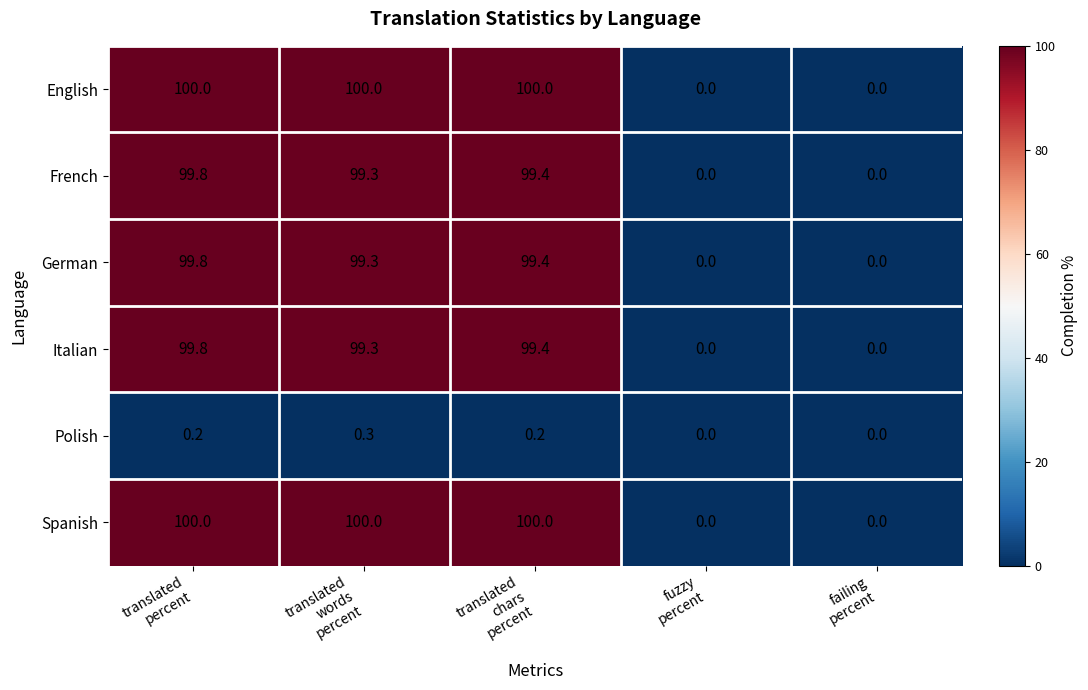

What is the difference between the maximum and minimum values in the French series?

99.8